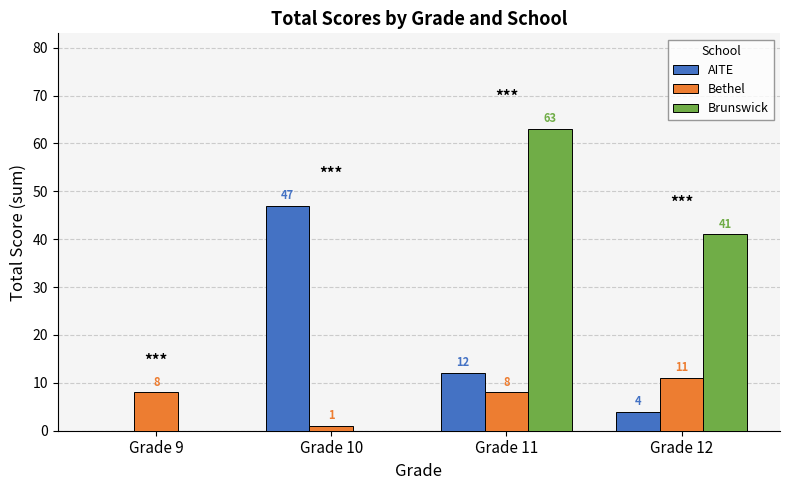

Which label corresponds to the largest value in the chart?

Grade 11